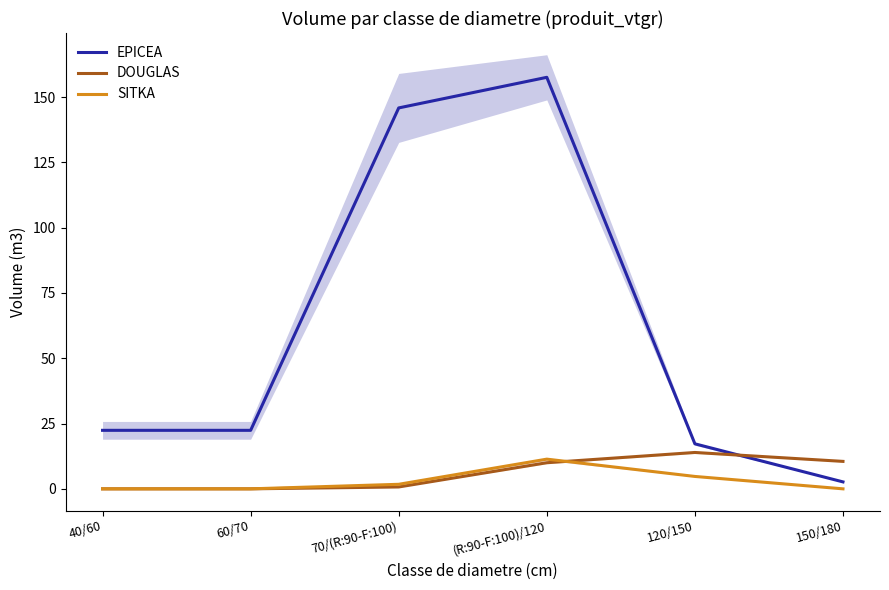

Is it true that SITKA equals 6.9 at 60/70?

False